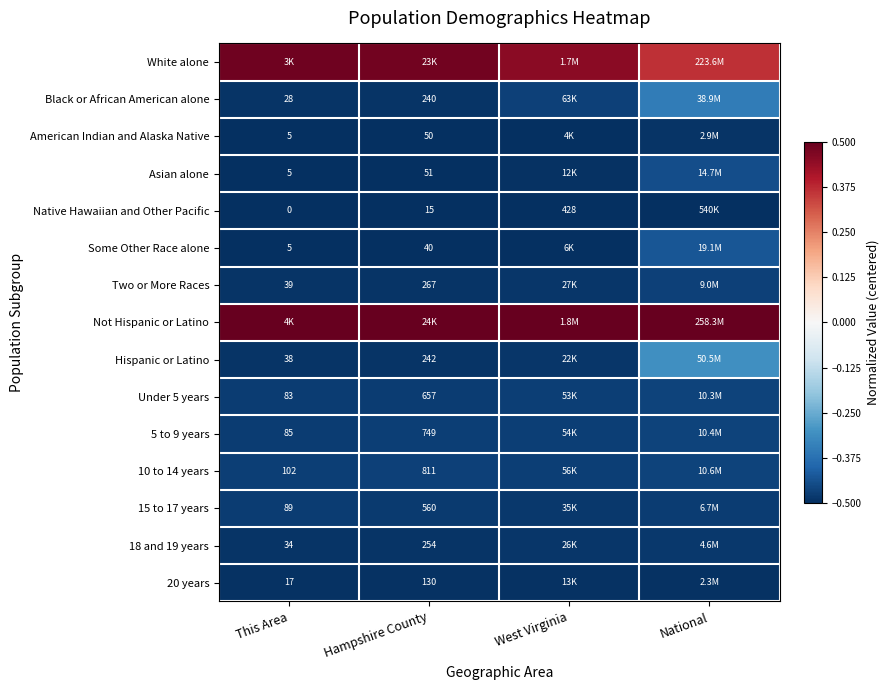

True or false: Some Other Race alone has a value of -0.1 at Hampshire County.

False